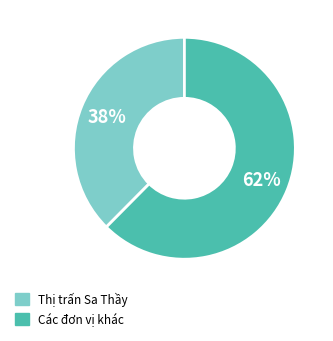

Is there a majority slice in this chart?

Yes